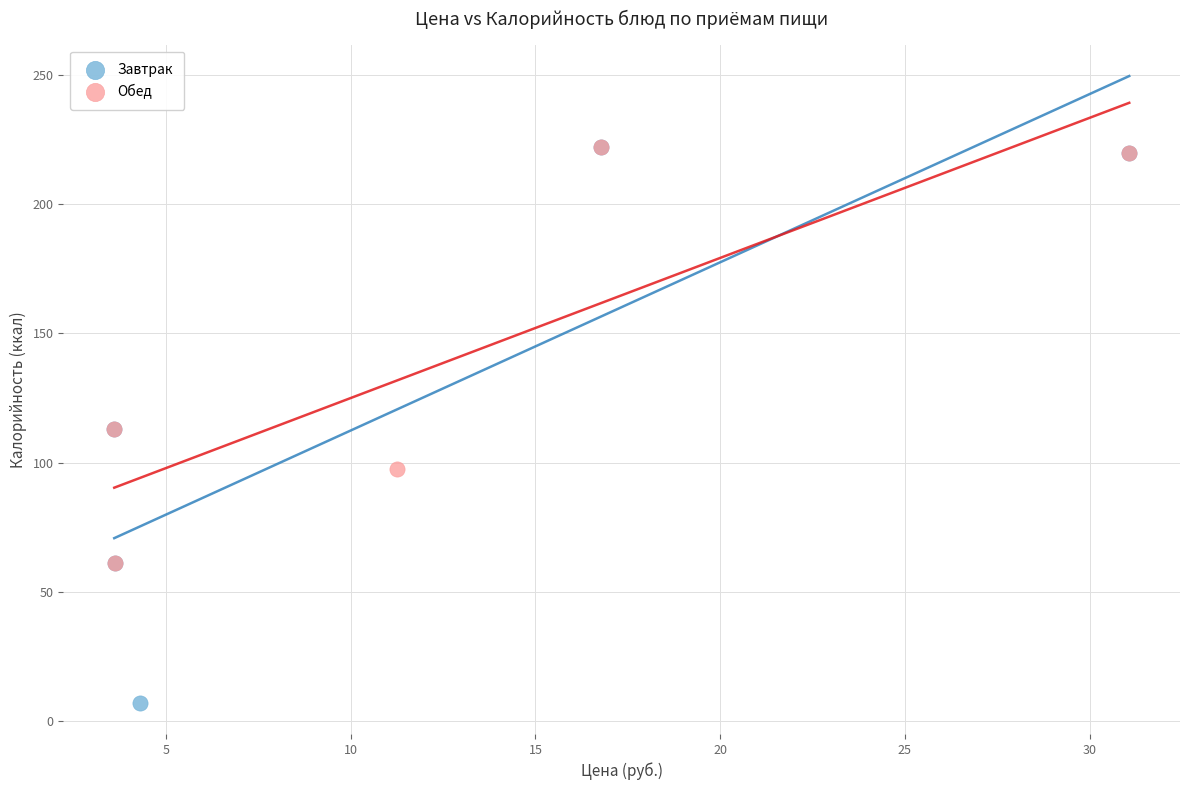

Which series has the largest Y range (max minus min)?

Завтрак